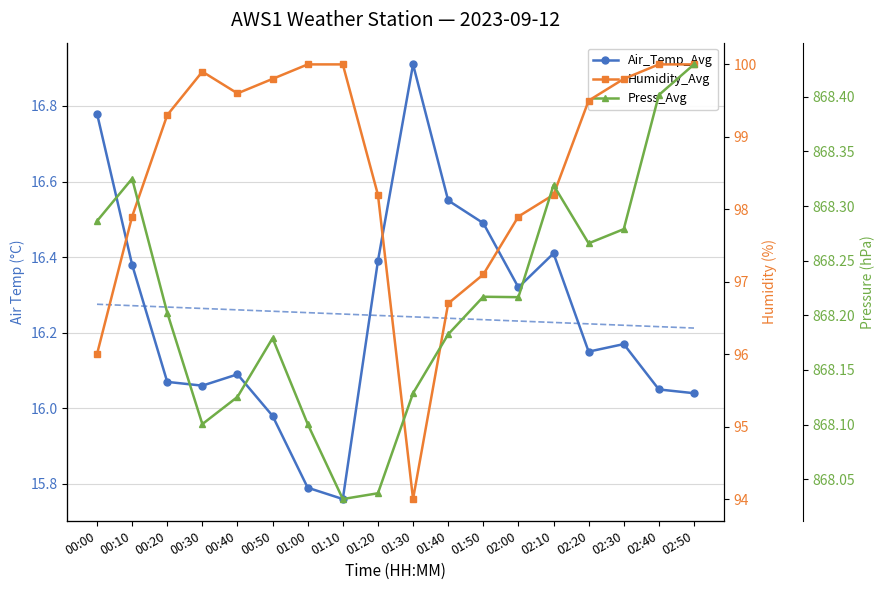

Does the chart have visible grid lines?

Yes